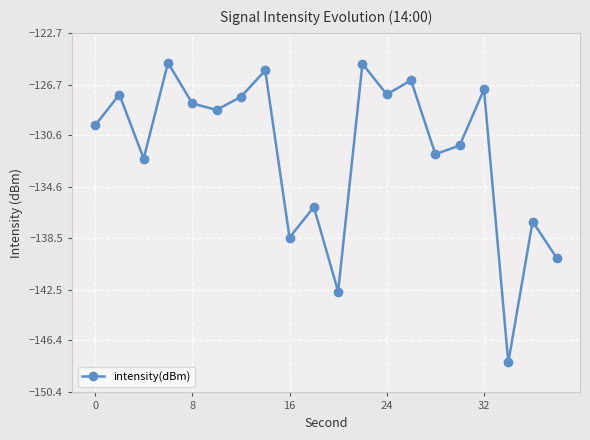

How many interior local peaks (higher than both neighbors) does the data have?

8